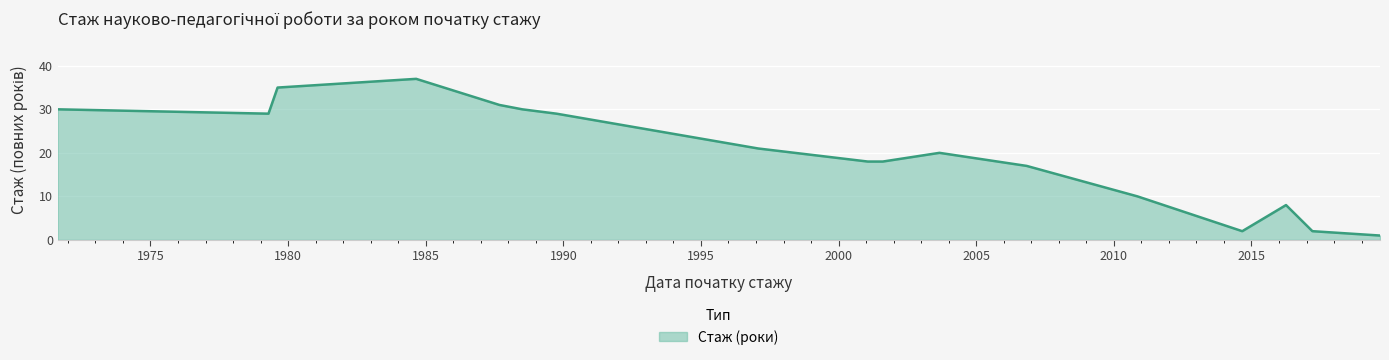

Reading right to left, transcribe all the data shown in this chart.

1	2	8	2	10	17	20	18	18	21	29	30	31	37	35	29	30